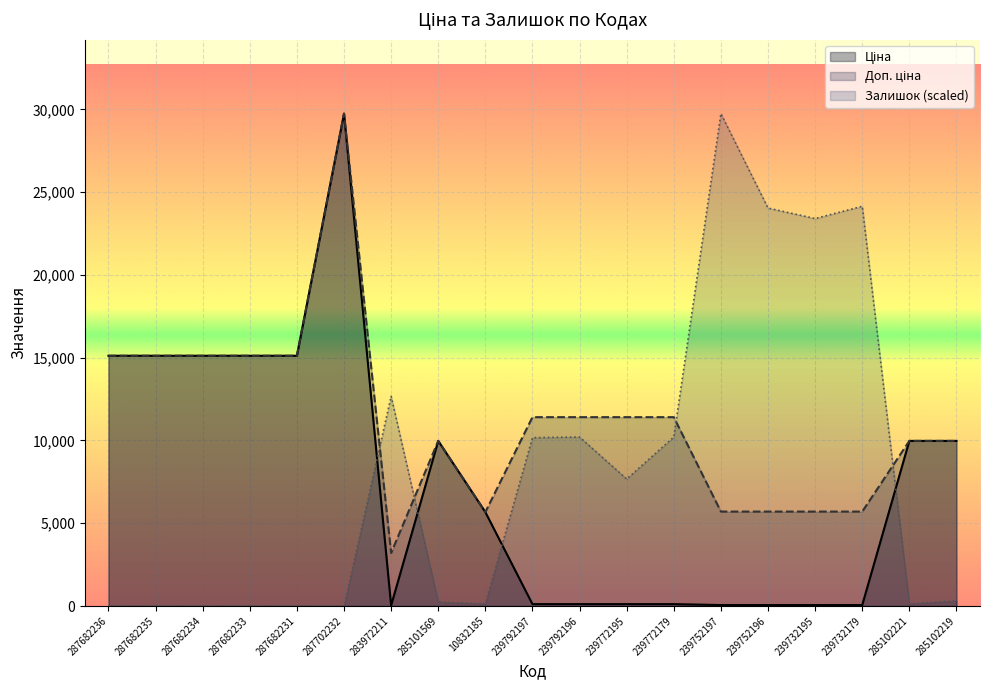

The Доп. ціна series shows 15120.0 at 287682233. True or false?

True